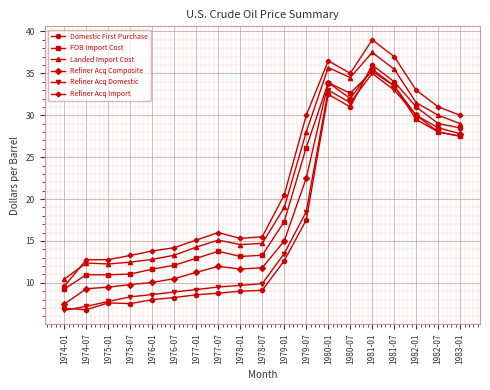

True or false: Refiner Acq Domestic has a value of 28.0 at 1982-07.

True